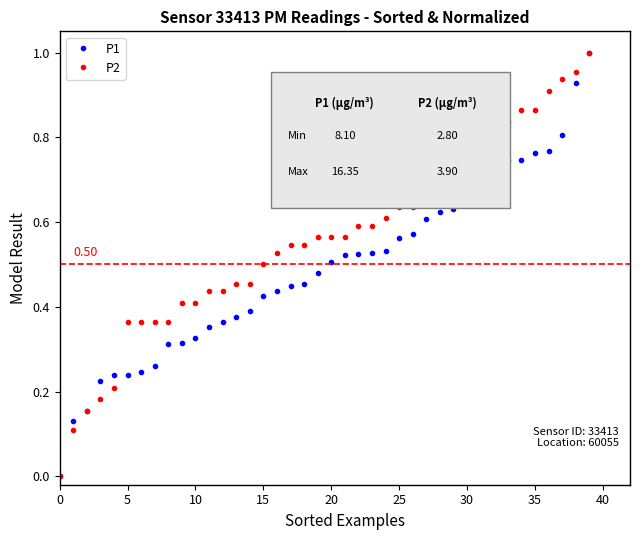

List the series in order of their overall mean, lowest first.

P1, P2